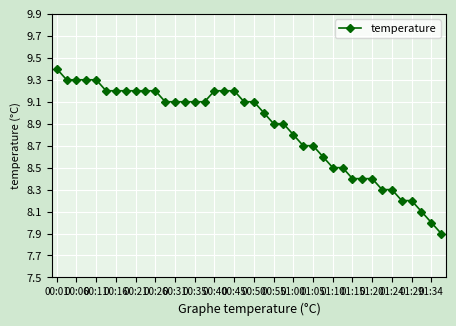

What is the minimum value shown in the chart?

7.9